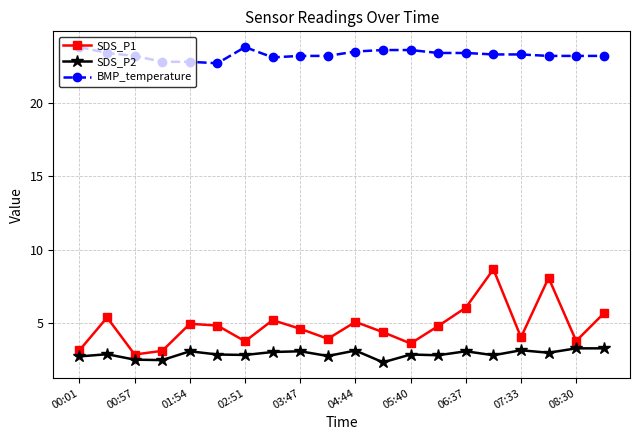

What is the average value of the BMP_temperature series?

23.3